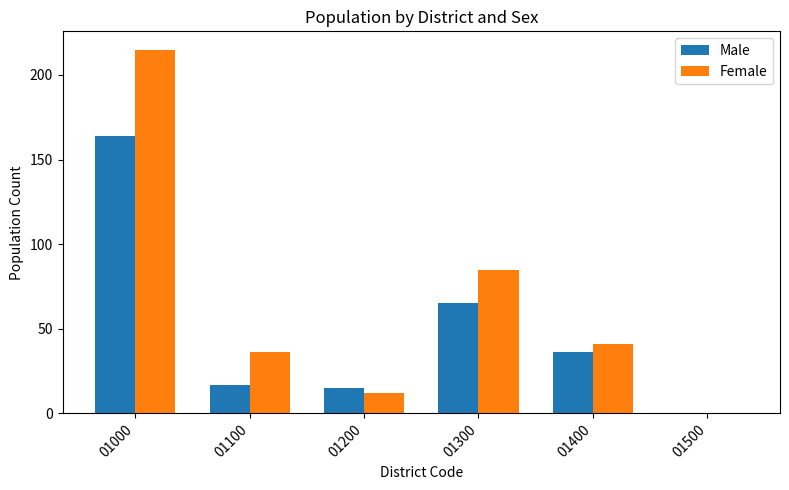

Between 01000 and 01400, which series saw the biggest shift?

Female